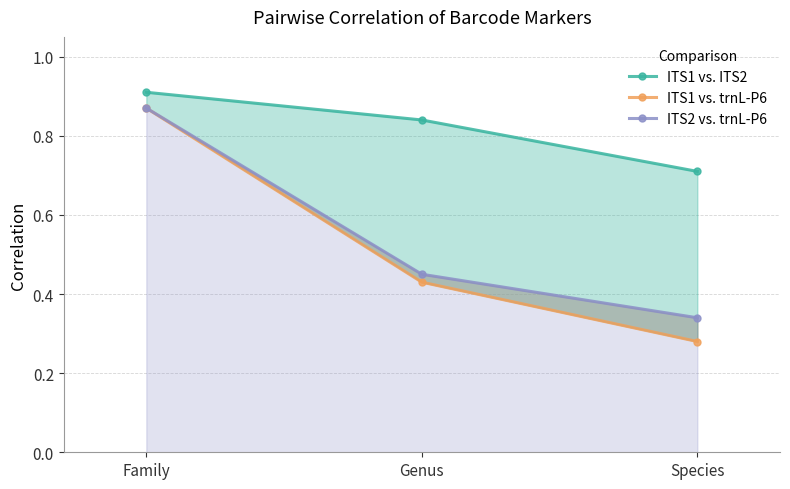

Is it true that ITS1 vs. trnL-P6 equals 0.3 at Species?

True